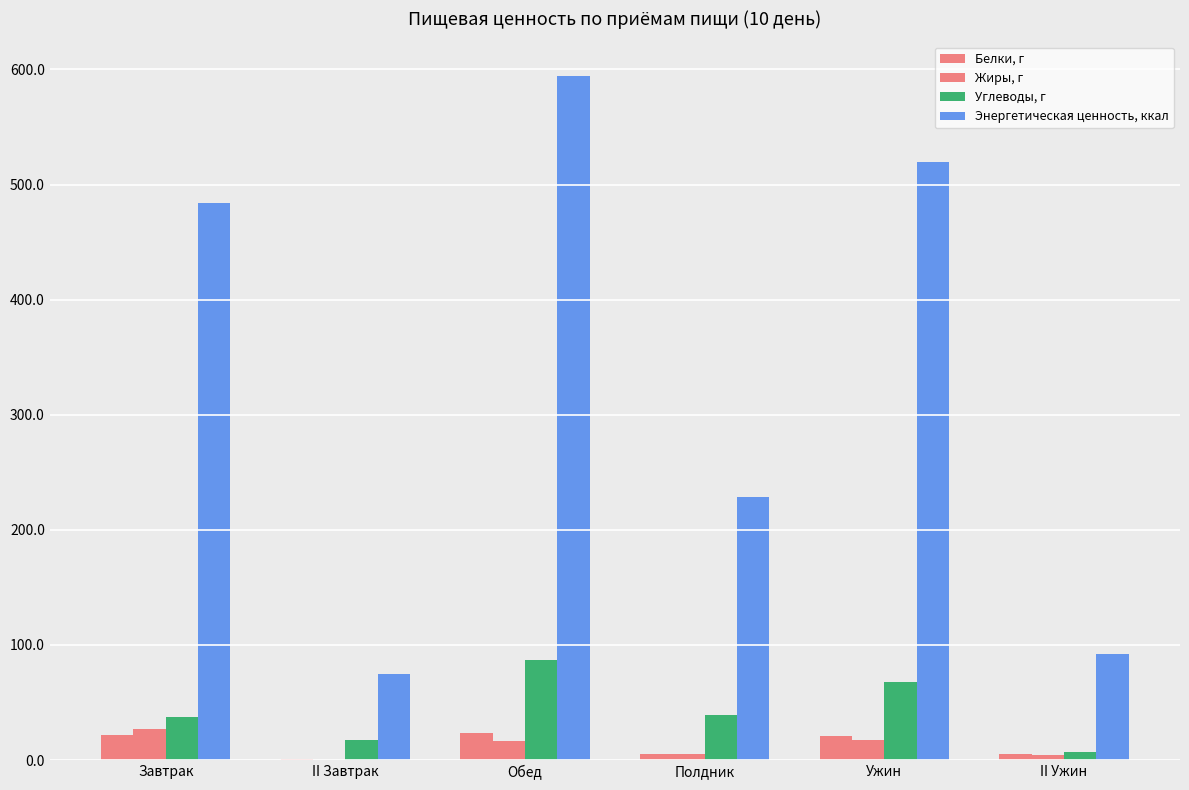

What is the greatest value displayed?

594.7